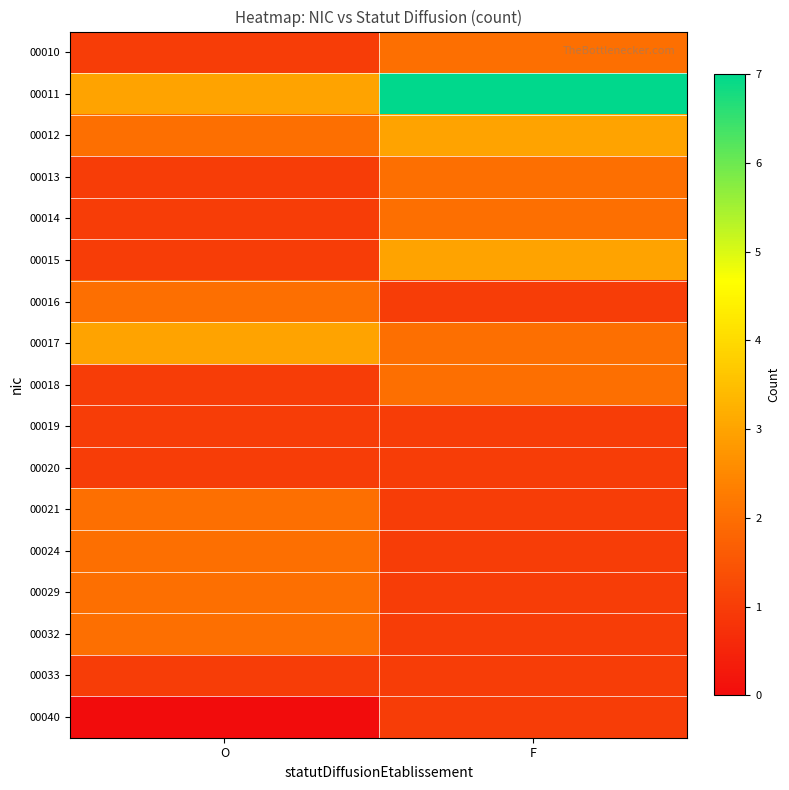

At how many categories does at least one series exceed 6?

1